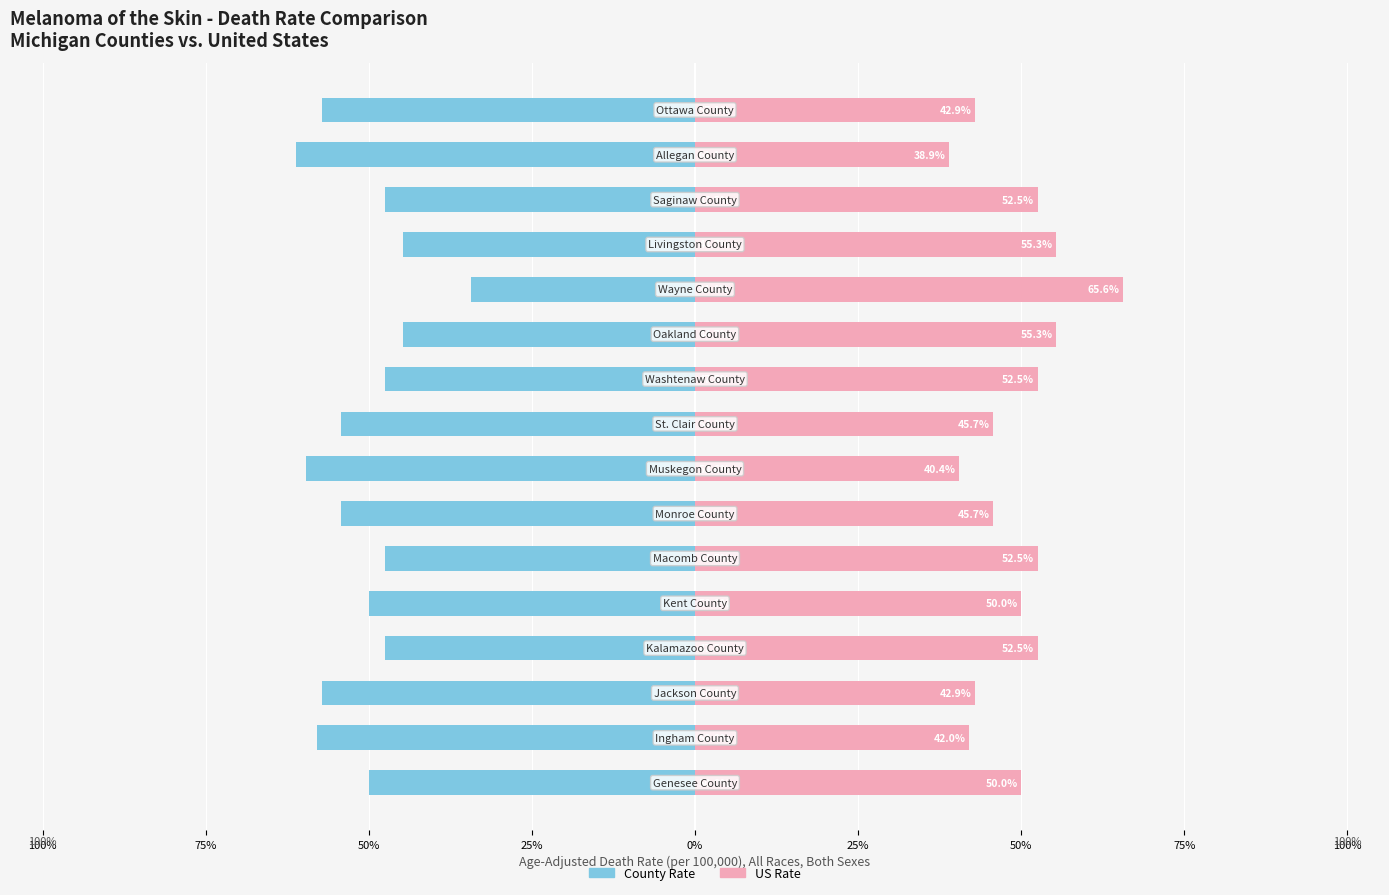

What is the sum of the County Rate values at 75% and 50%?

-113.9